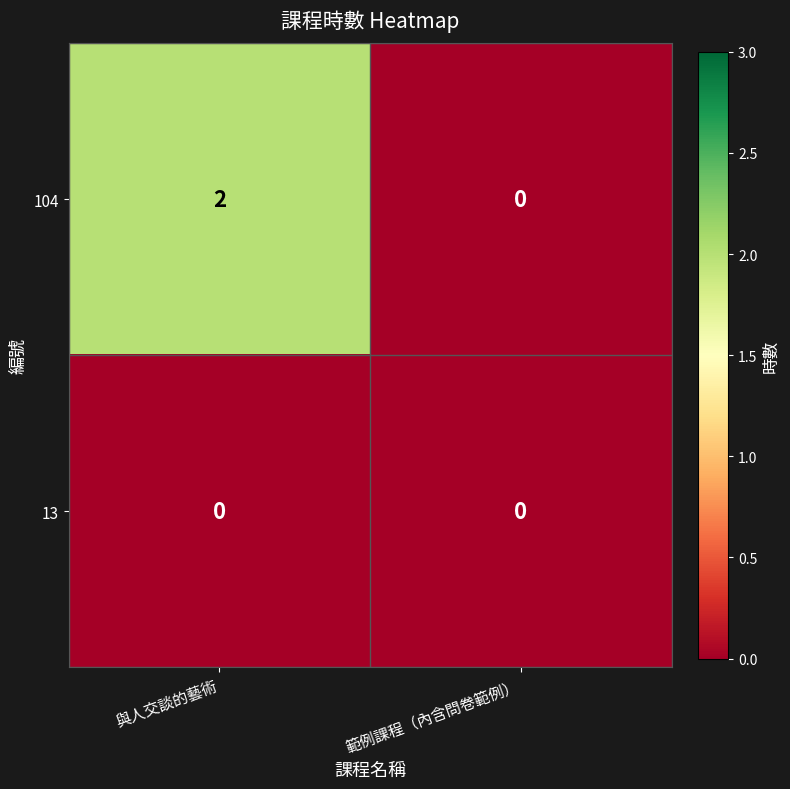

At which category does the chart reach its peak across all series?

與人交談的藝術